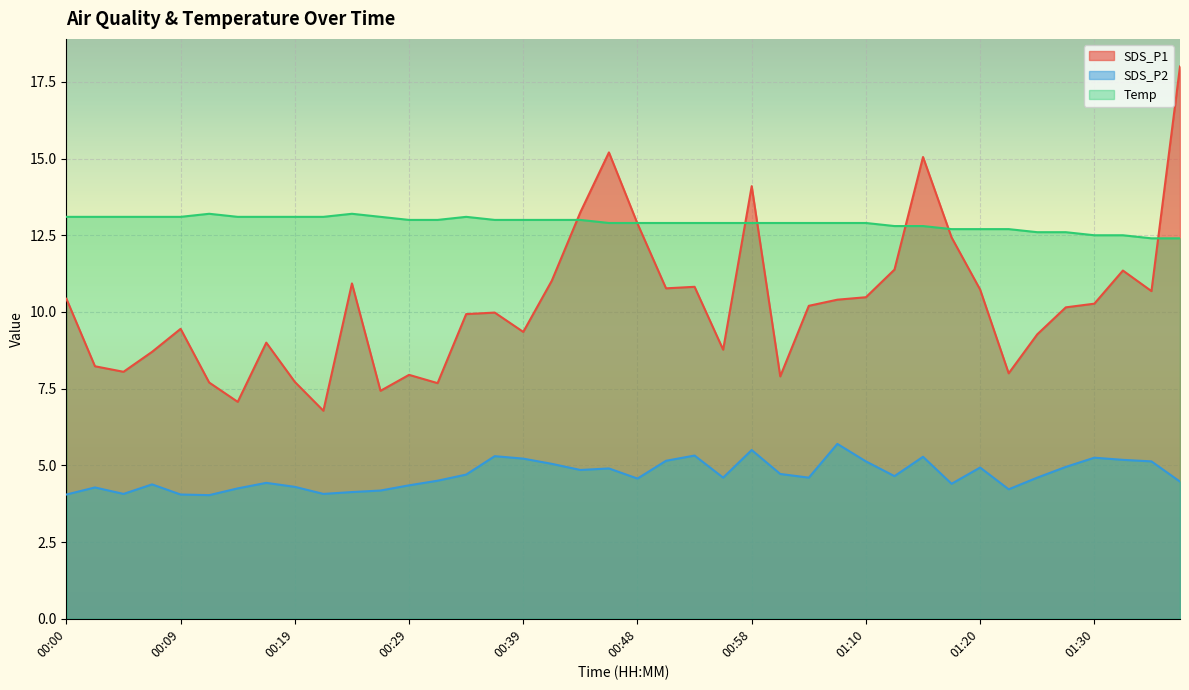

True or false: SDS_P1 has a value of 10.7 at 01:35.

True